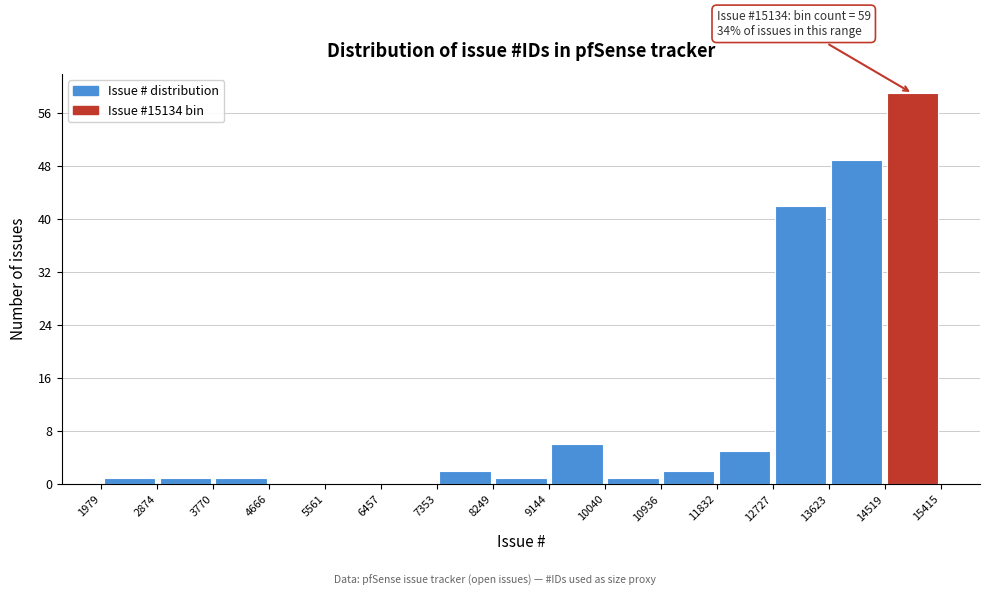

Over which range of the x-axis is the bar tallest?

14519 to 15415